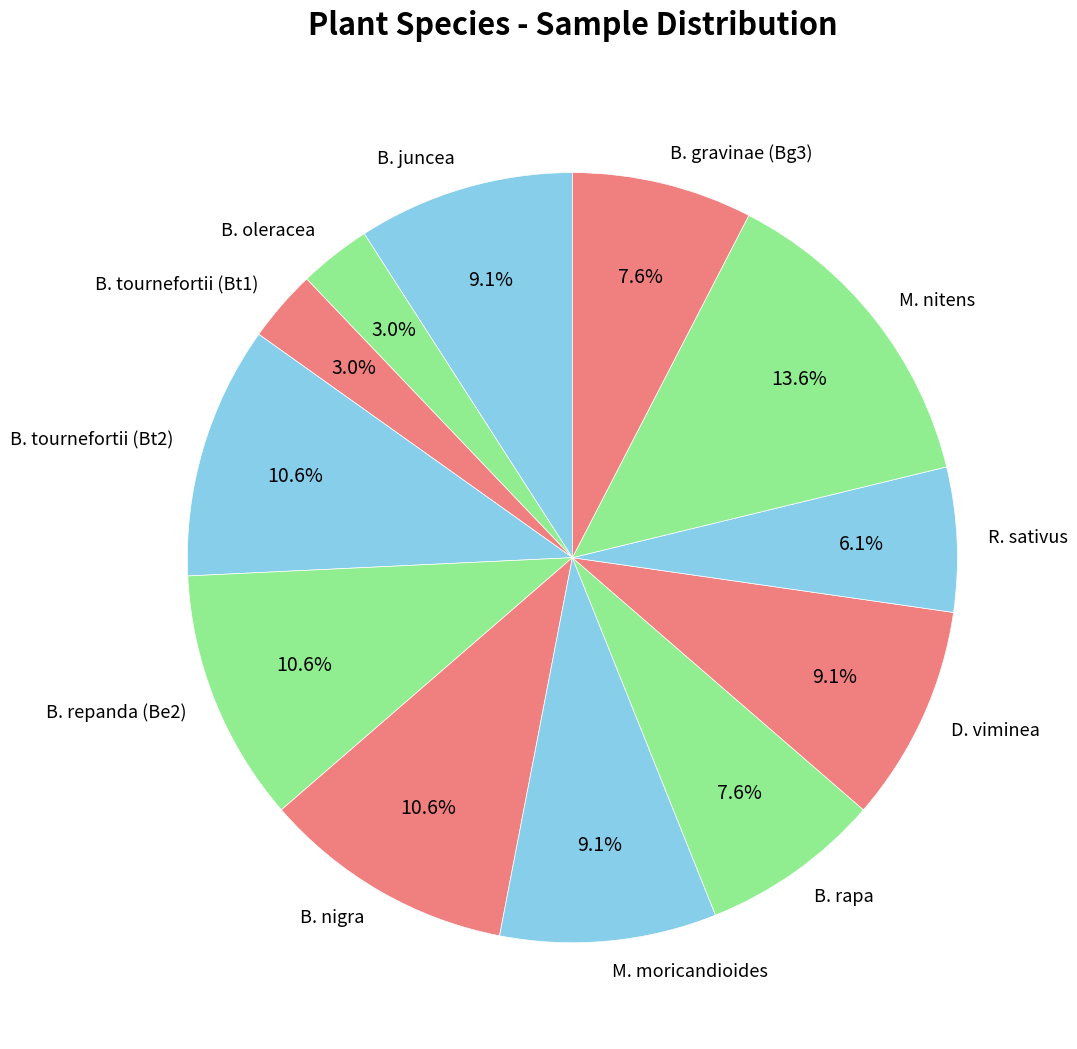

How many segments does this pie chart have?

12